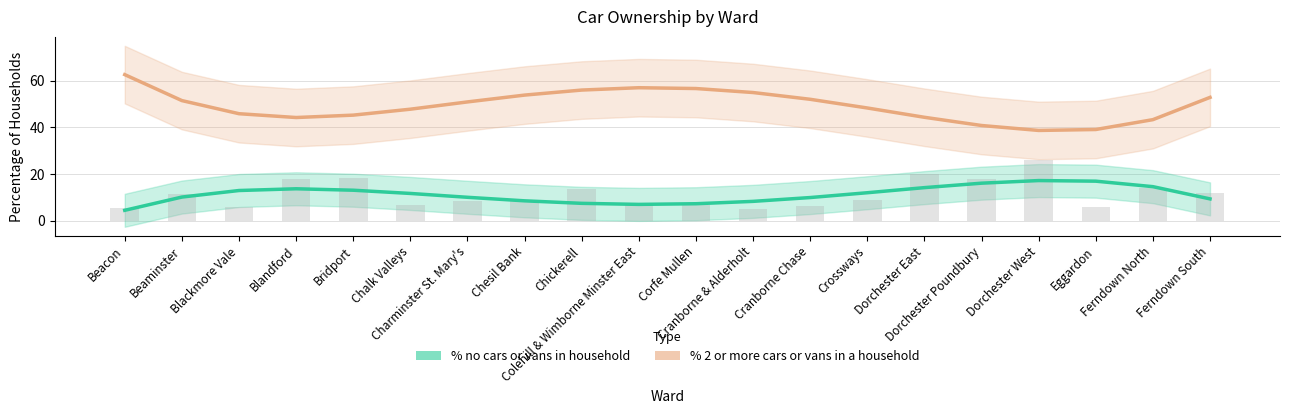

What is the total value across all series at Colehill & Wimborne Minster East?

63.9